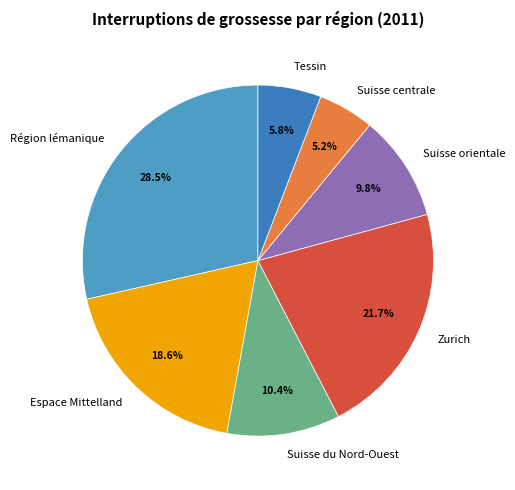

Approximately how many times larger is the value at Espace Mittelland compared to Suisse centrale?

3.6